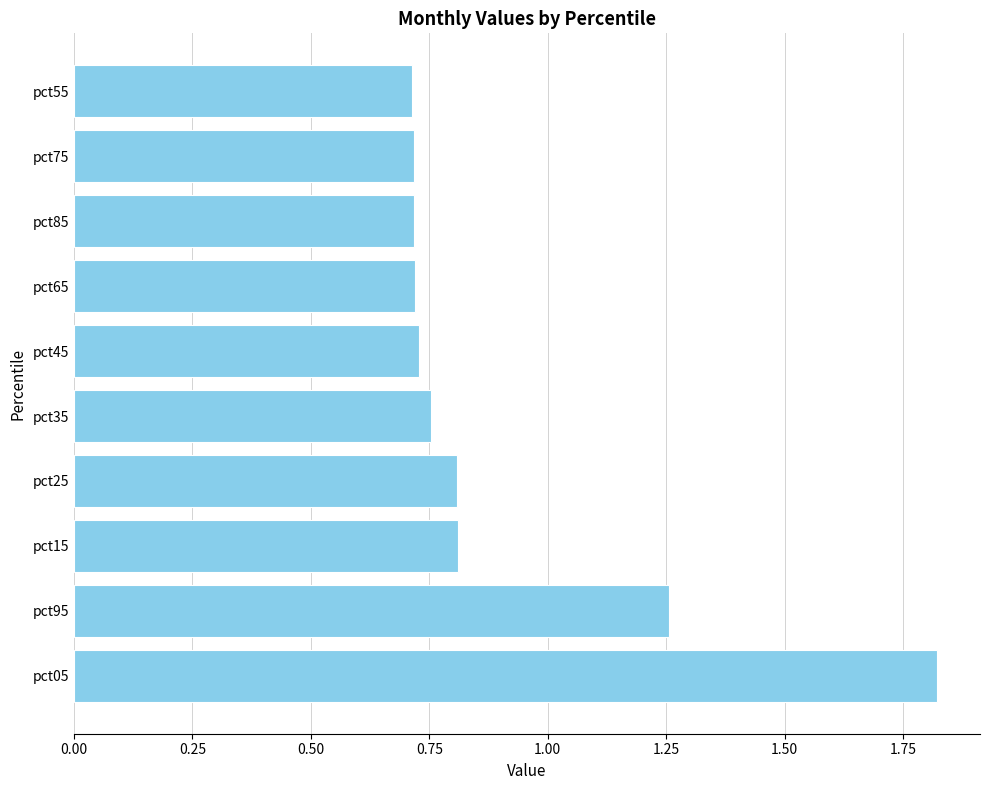

Approximately how many times larger is the value at pct45 compared to pct05?

0.4